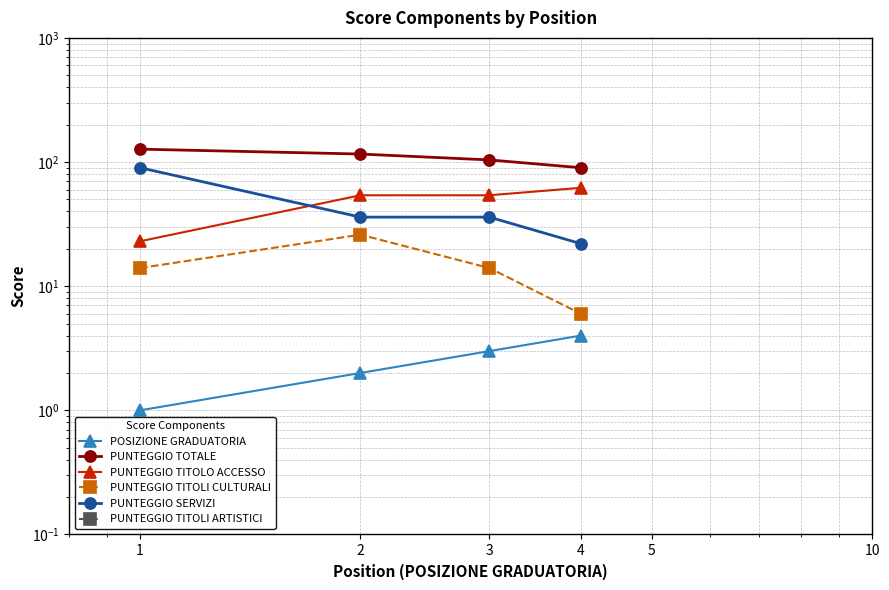

What is the sum of the PUNTEGGIO SERVIZI values at 3 and 4?

58